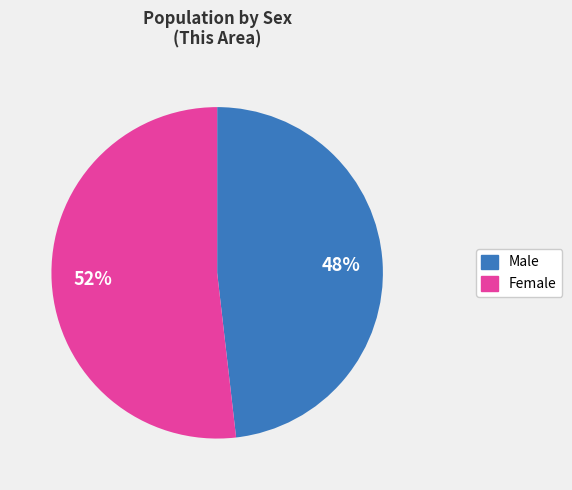

True or false: Male accounts for 37% of the total.

False